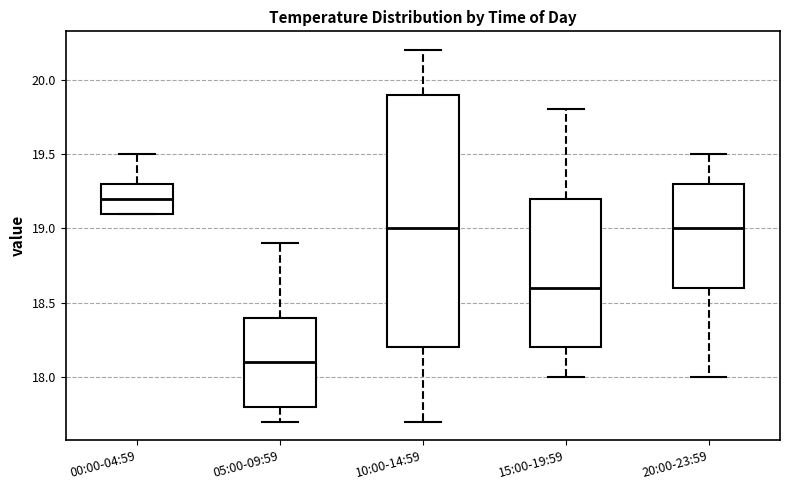

Reading left to right, read every box against the y-axis: the position of its median line, the range the box covers, and the ends of its whiskers. The values are not printed on the chart, so give them approximately, as read against the axis.

00:00-04:59: median 19.2, box 19.1 to 19.3, whiskers 19.1 to 19.5
05:00-09:59: median 18.1, box 17.8 to 18.4, whiskers 17.7 to 18.9
10:00-14:59: median 19.0, box 18.2 to 19.9, whiskers 17.7 to 20.2
15:00-19:59: median 18.6, box 18.2 to 19.2, whiskers 18.0 to 19.8
20:00-23:59: median 19.0, box 18.6 to 19.3, whiskers 18.0 to 19.5